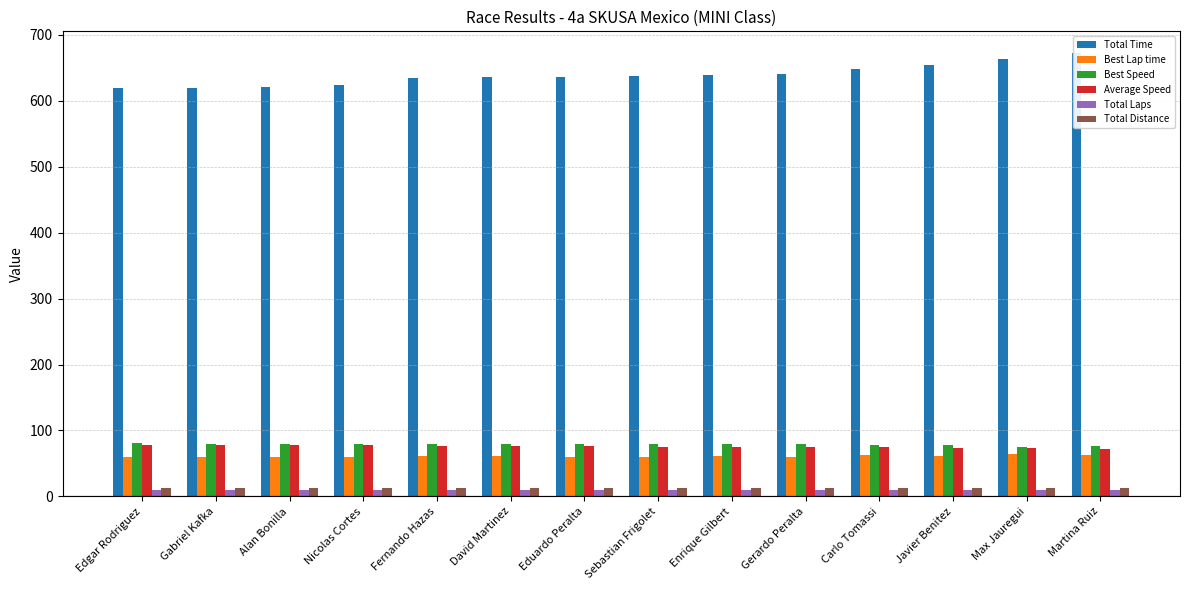

What is the label of the 1st bar from the right?

Martina Ruiz